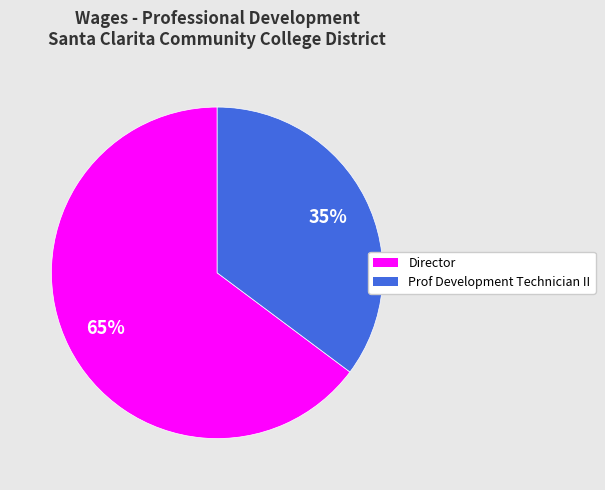

Does Prof Development Technician II represent more than half of the total?

No